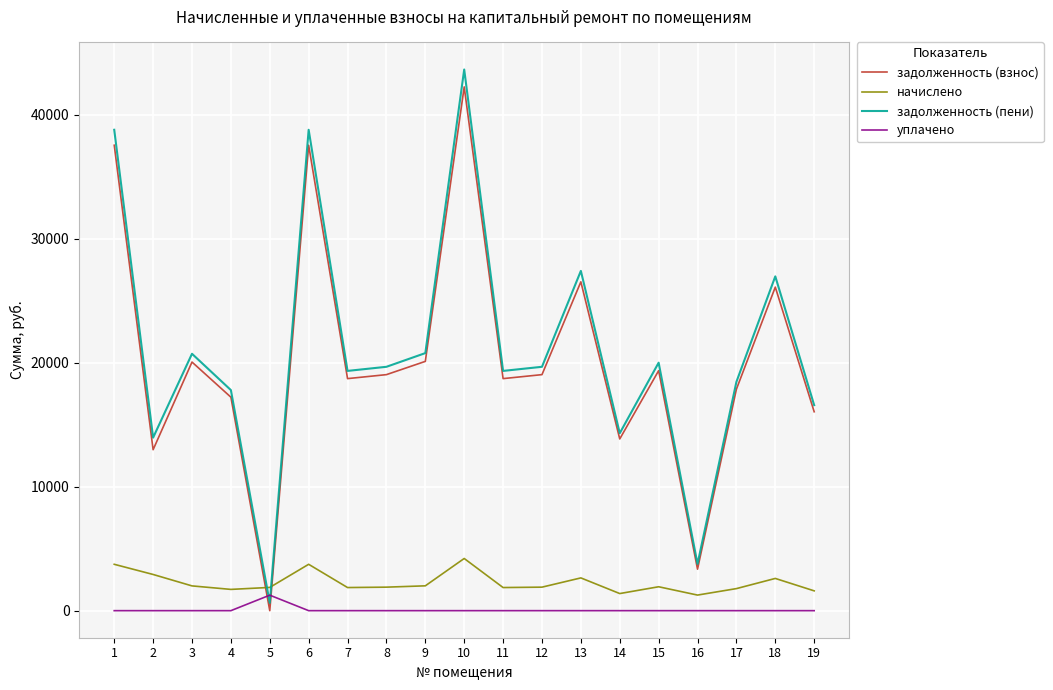

The value of задолженность (пени) at 17 is 27647.2. True or false?

False